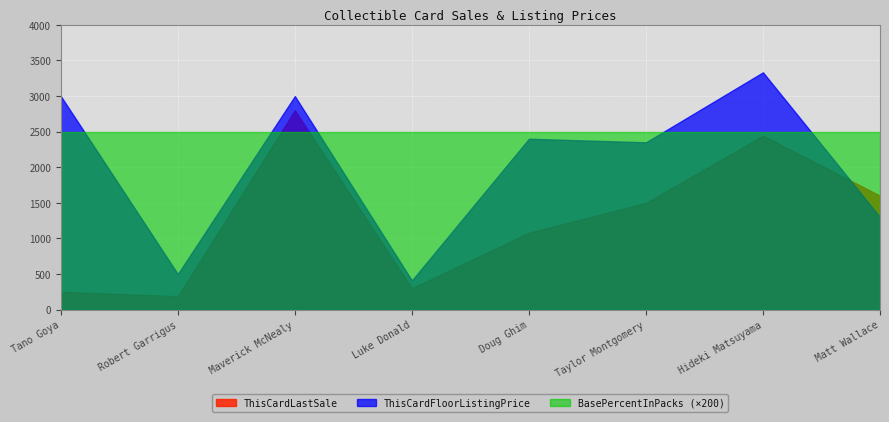

What is the difference between the second highest and second lowest values in the ThisCardFloorListingPrice series?

2500